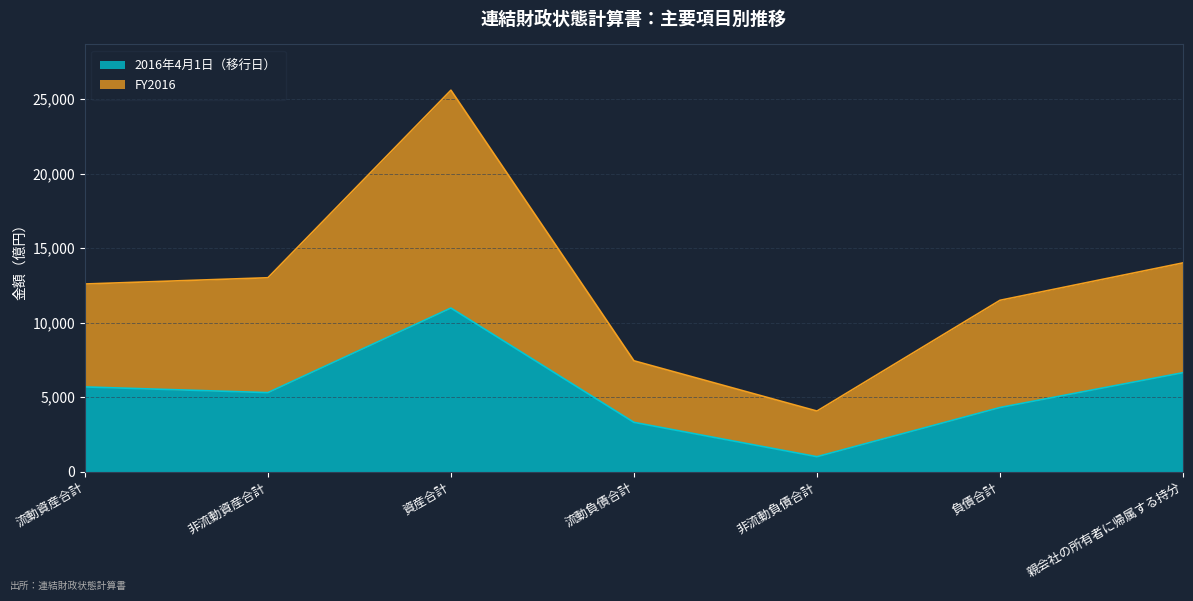

What is the difference between the FY2016 values at 非流動負債合計 and 流動負債合計?

3376